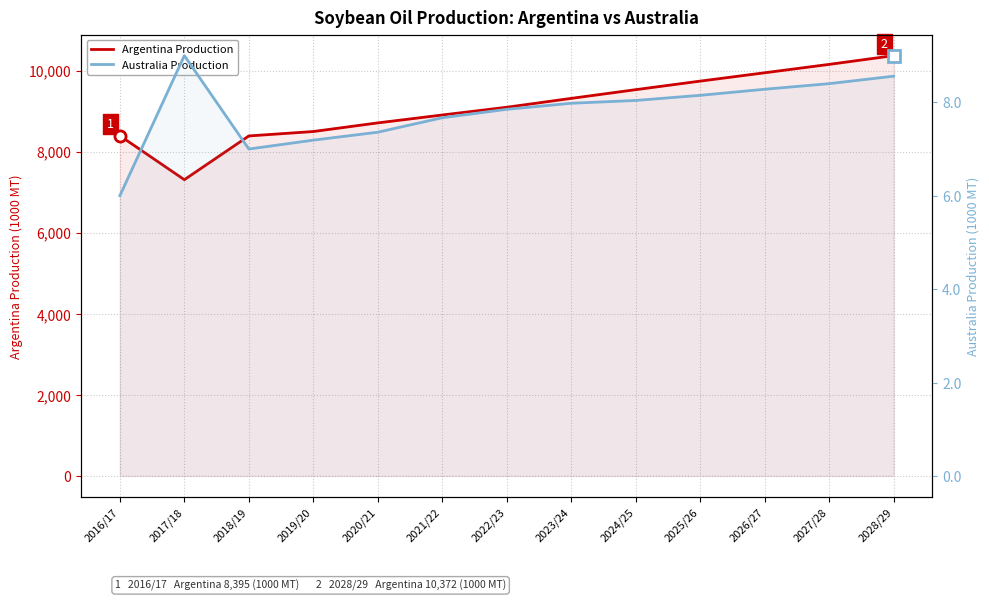

How many values in the Argentina Production series are below 9098?

6